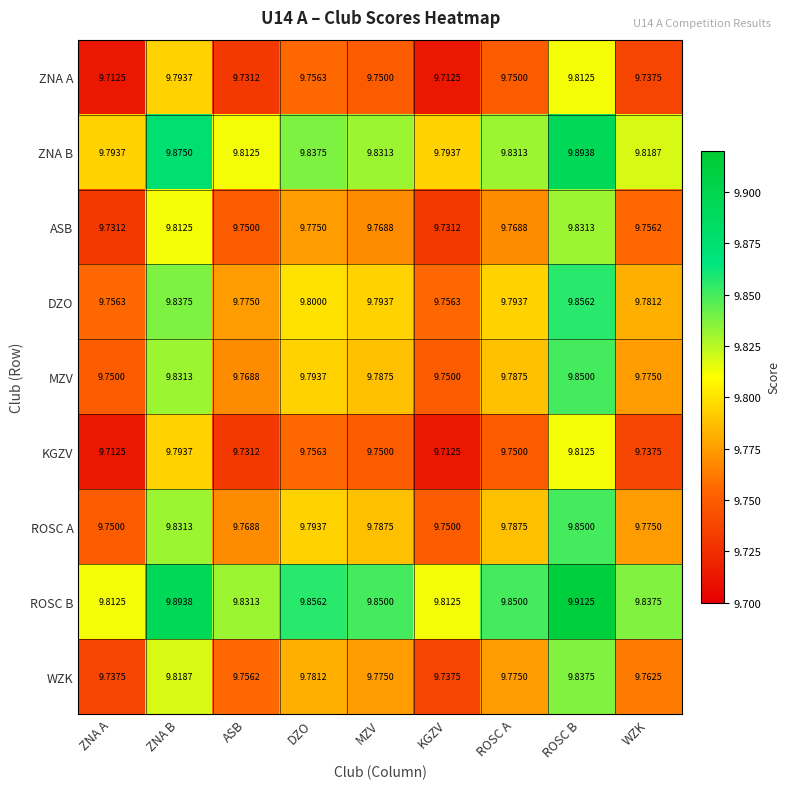

At which label does DZO reach its peak?

ROSC B